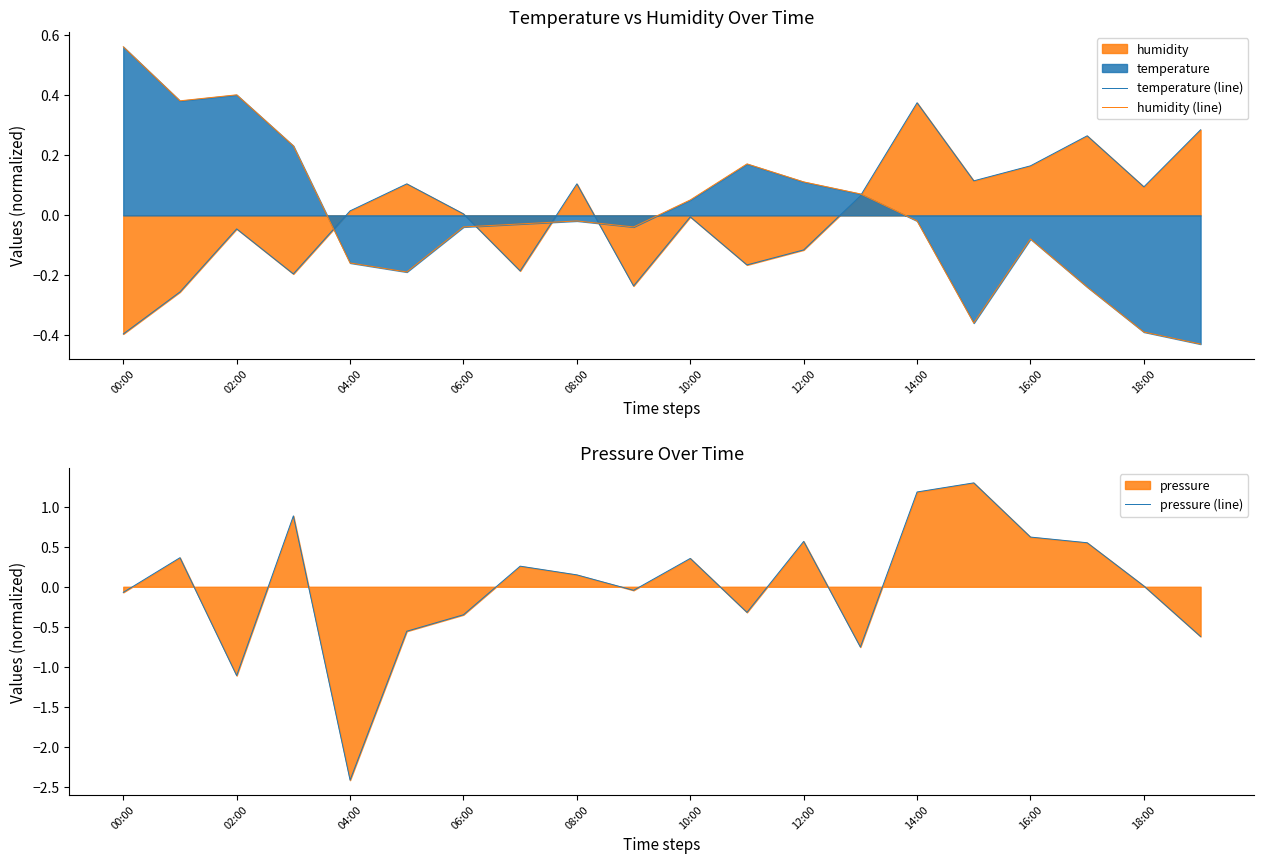

Which category has the highest value in the humidity (line) series?

00:00